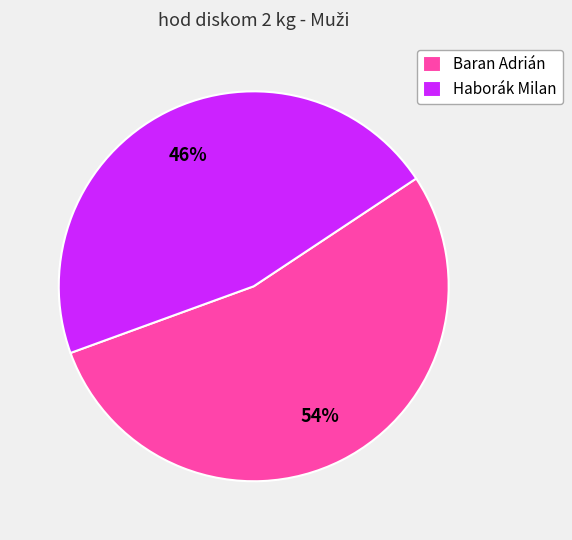

The Baran Adrián slice represents 59% of the pie. True or false?

False